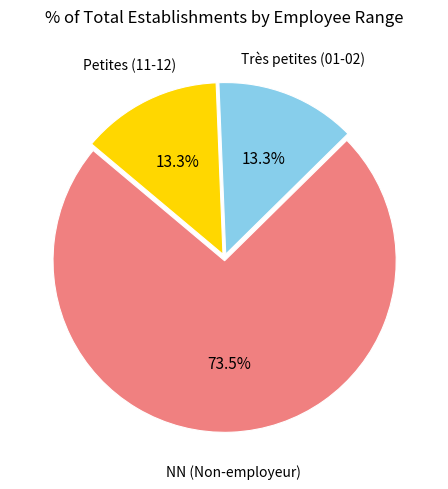

How many segments does this pie chart have?

3